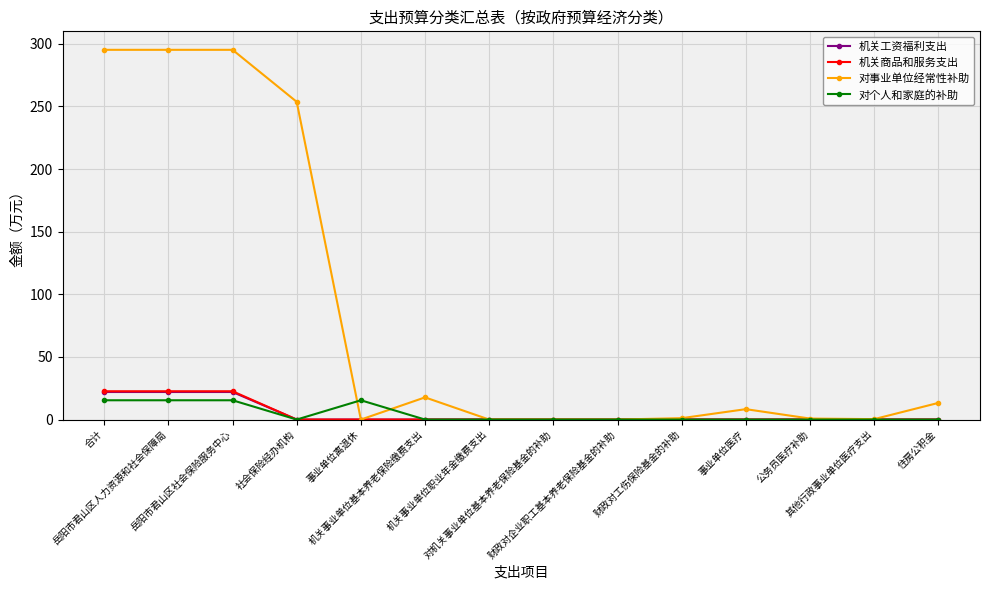

Where does the 对事业单位经常性补助 series first go above 8?

合计